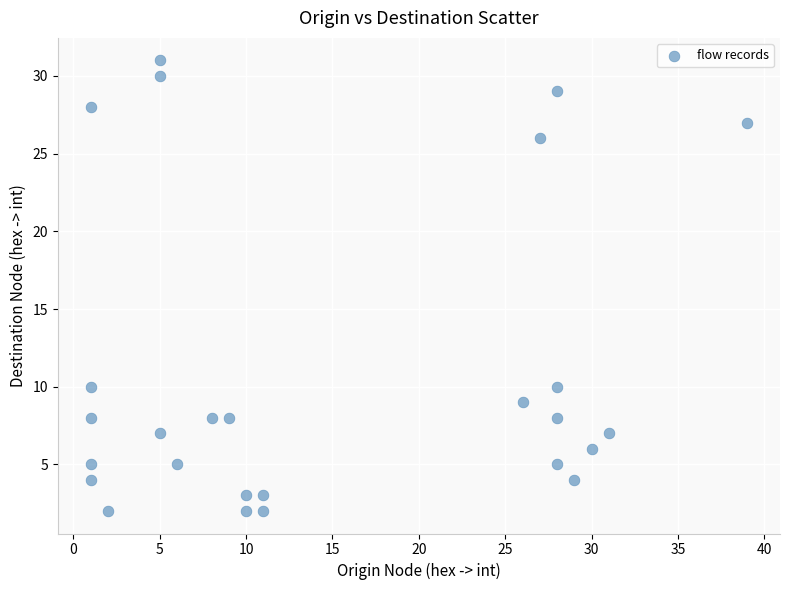

What is the range of Y values (max minus min)?

29